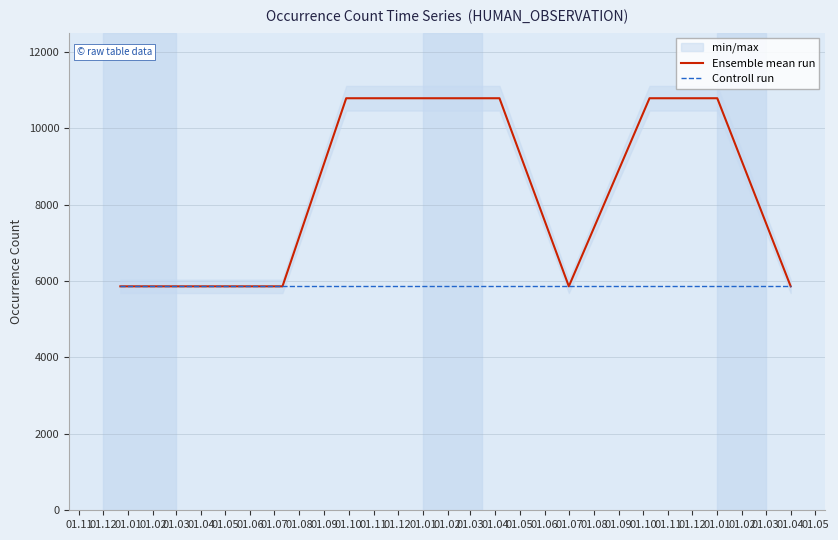

True or false: Controll run has more than 2 points higher than both neighbors.

False